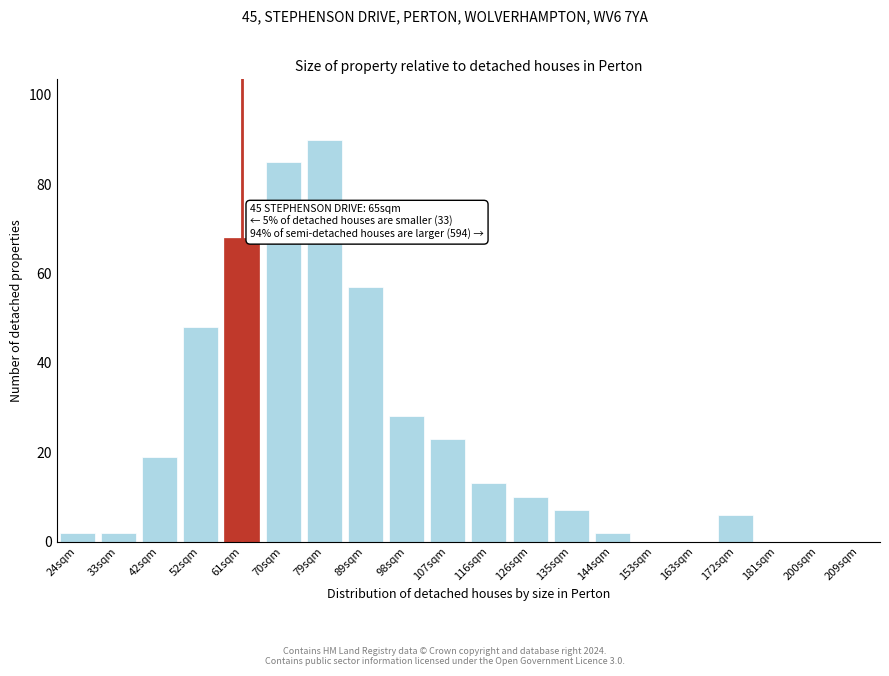

Reading right to left, list all the values displayed in this chart.

209sqm=0	200sqm=0	181sqm=0	172sqm=6	163sqm=0	153sqm=0	144sqm=2	135sqm=7	126sqm=10	116sqm=13	107sqm=23	98sqm=28	89sqm=57	79sqm=90	70sqm=85	61sqm=68	52sqm=48	42sqm=19	33sqm=2	24sqm=2